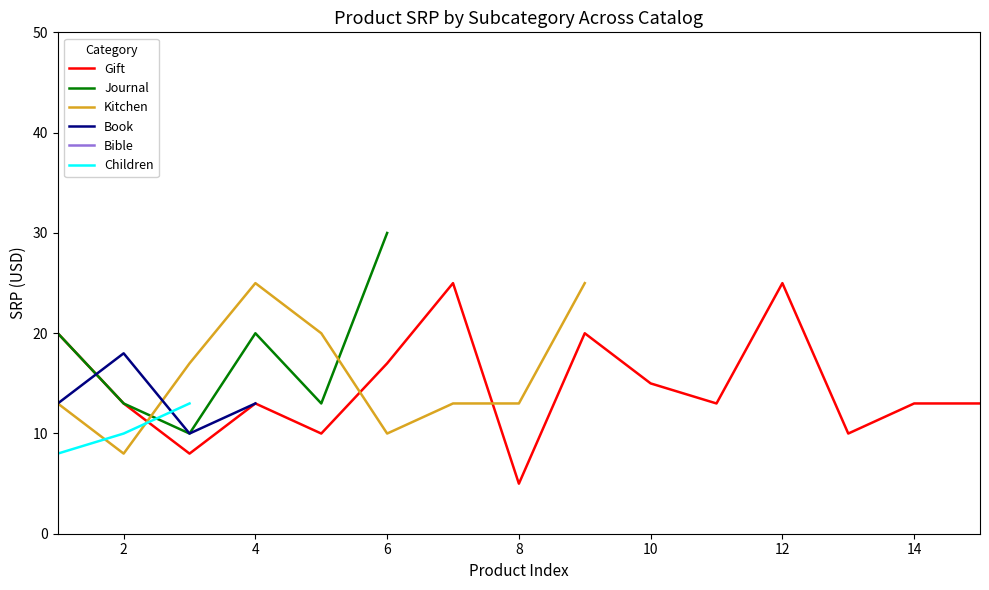

In Kitchen, how many points are higher than both neighbors (excluding endpoints)?

1